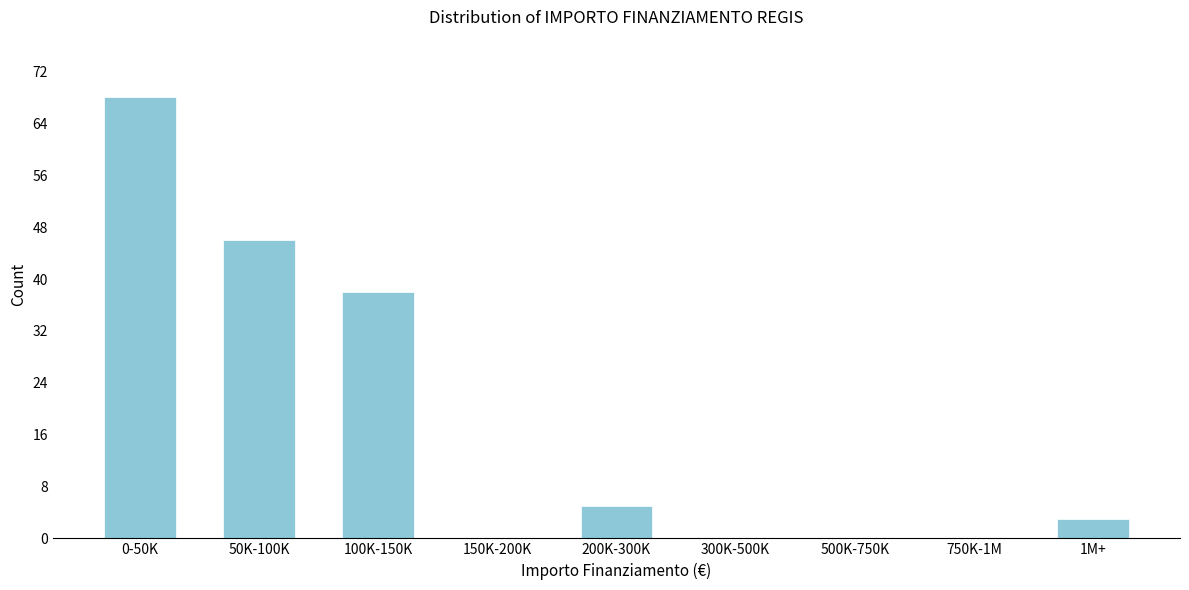

Reading left to right, what are all the values shown in this chart?

0-50K=68	50K-100K=46	100K-150K=38	150K-200K=0	200K-300K=5	300K-500K=0	500K-750K=0	750K-1M=0	1M+=3